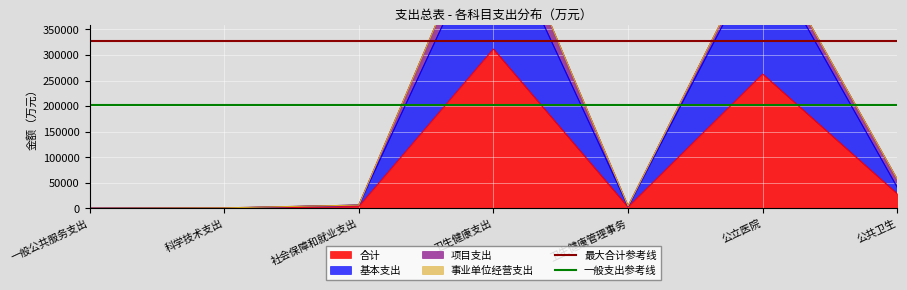

Is it true that 一般支出参考线 equals 117549.8 at 一般公共服务支出?

False